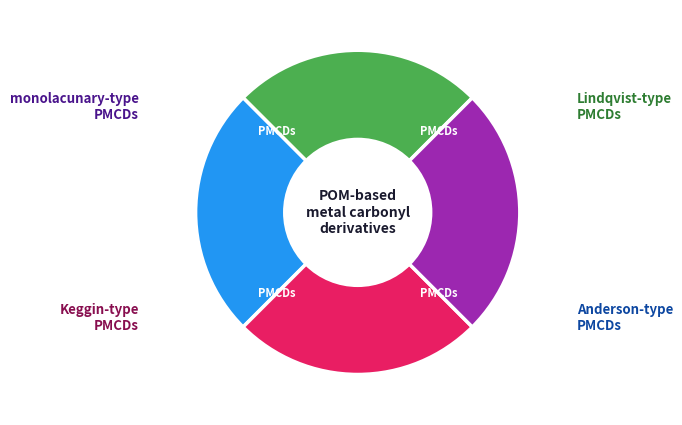

How many slices are in this pie chart?

4